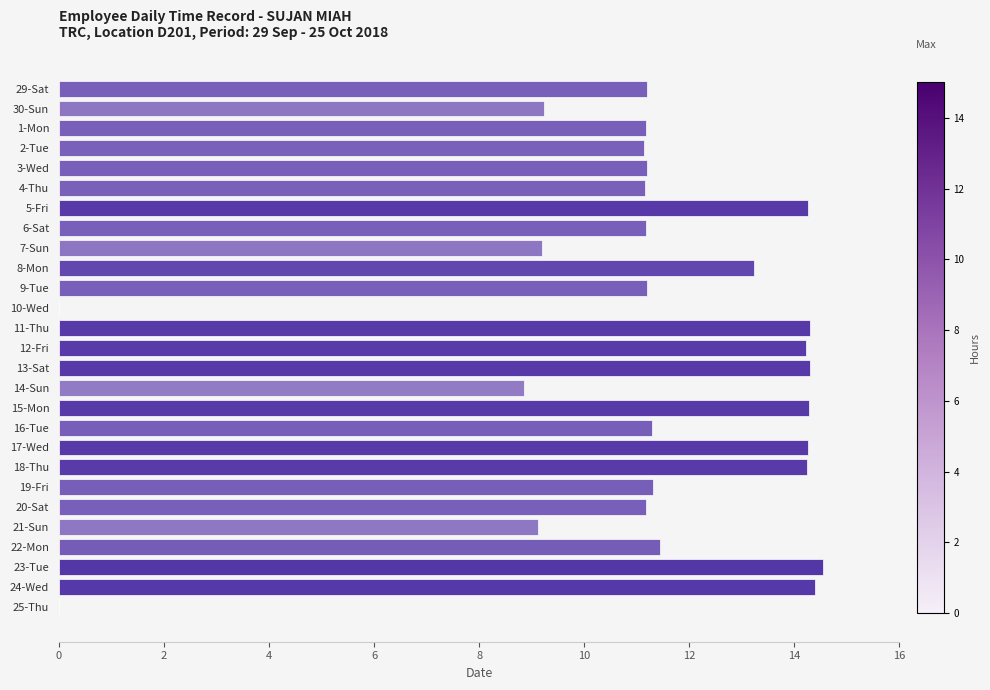

What is the maximum value shown in the chart?

14.5